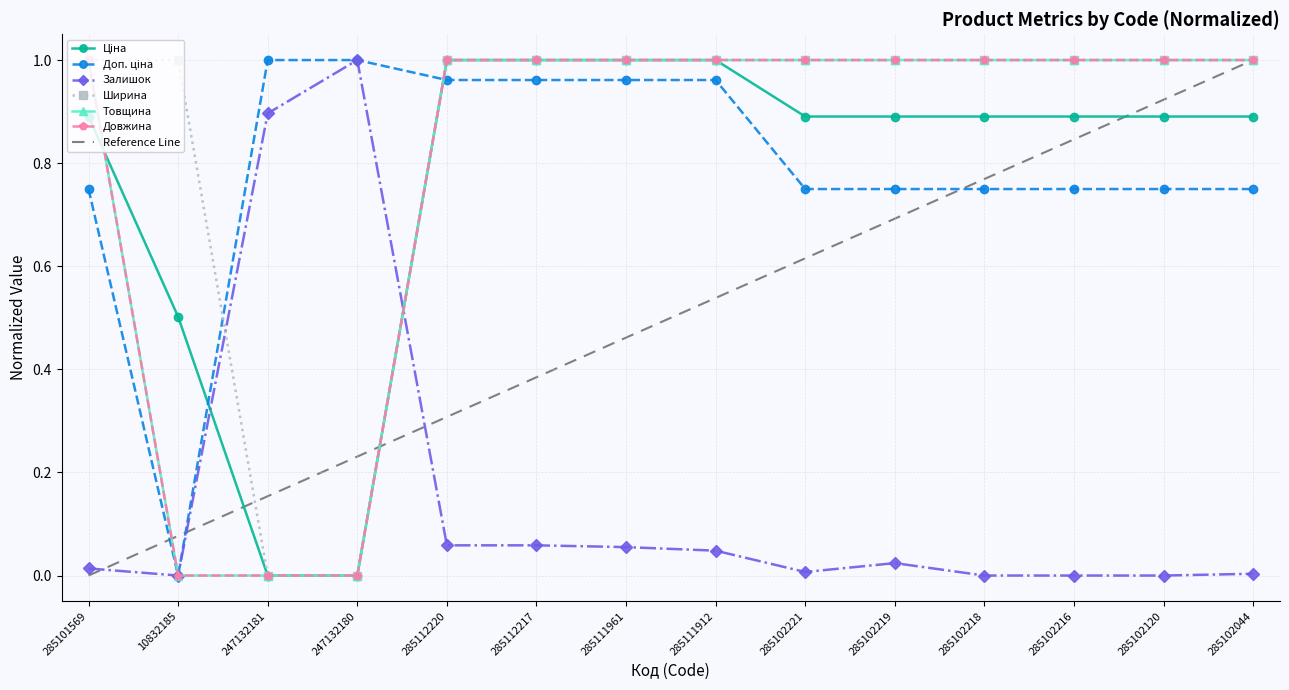

True or false: Товщина and Доп. ціна intersect in this chart.

True